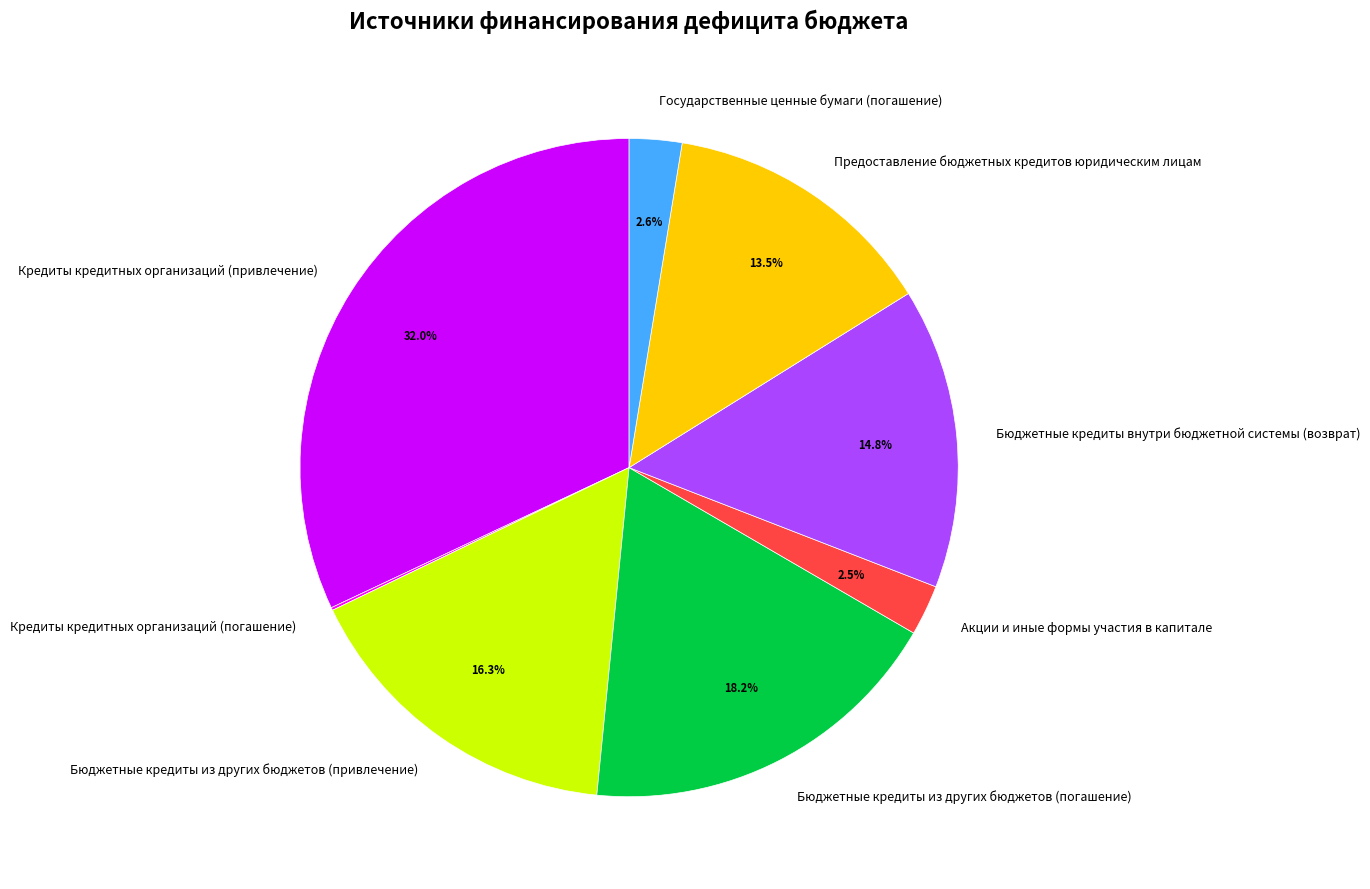

To the nearest percent, what is the combined percentage of Бюджетные кредиты из других бюджетов (привлечение) and Бюджетные кредиты из других бюджетов (погашение)?

34%